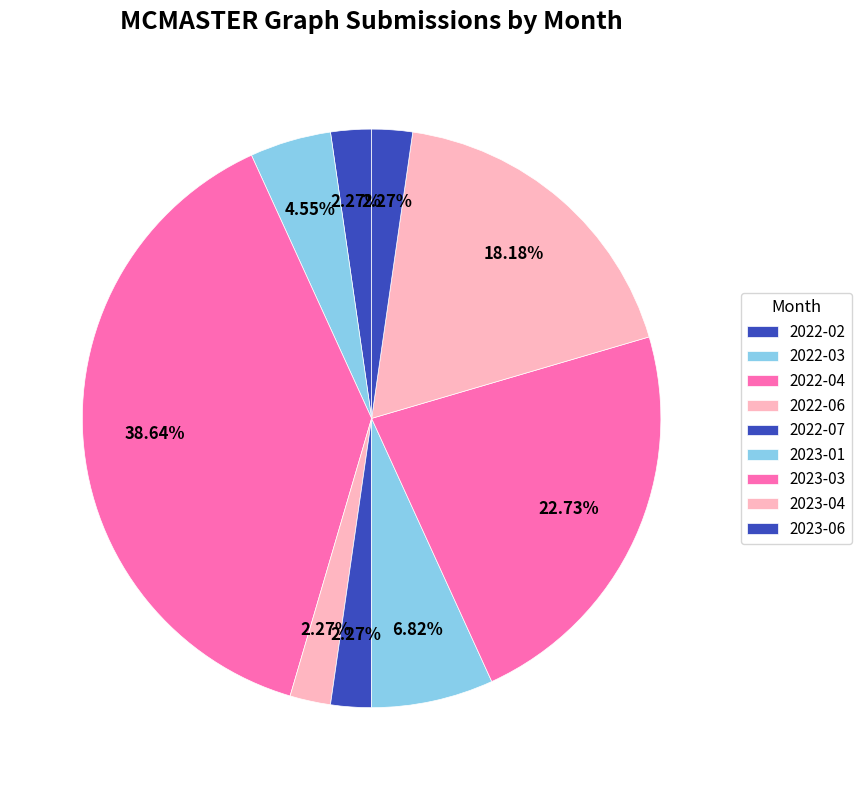

True or false: 2023-04 accounts for 18% of the total.

True